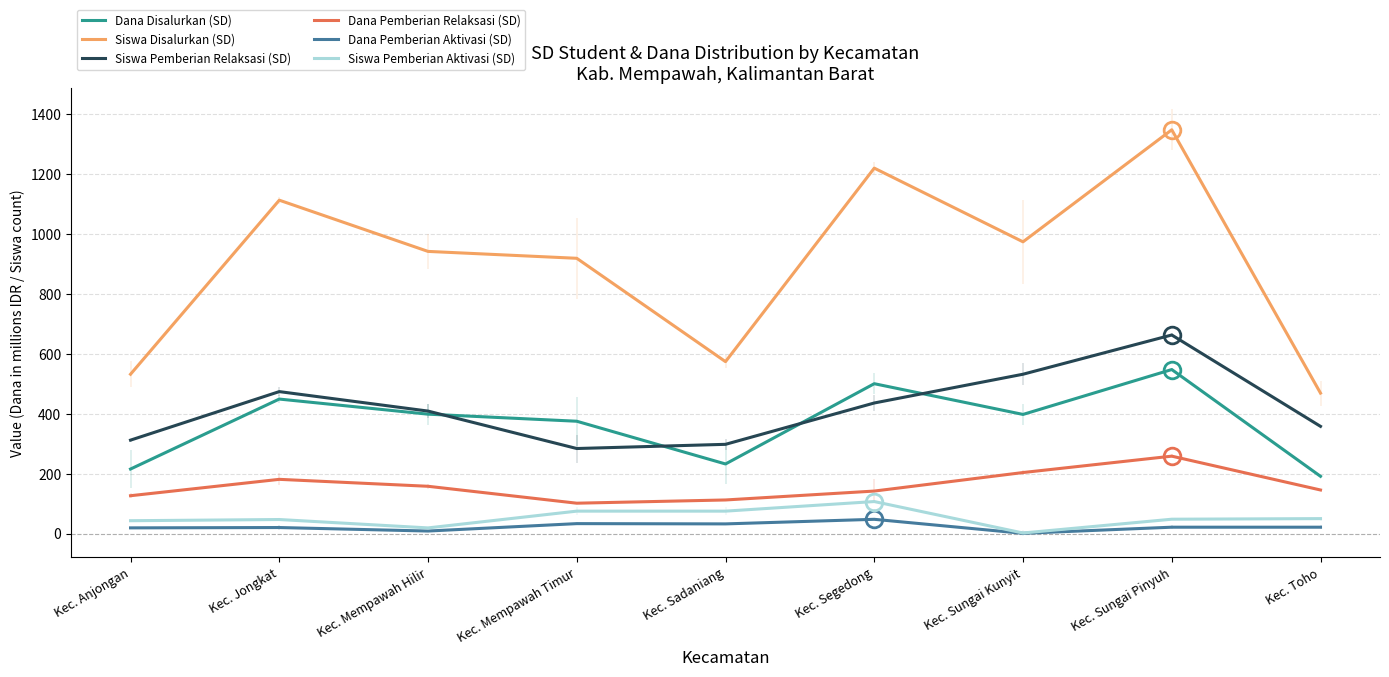

How many interior local valleys does the Dana Disalurkan (SD) series have?

2